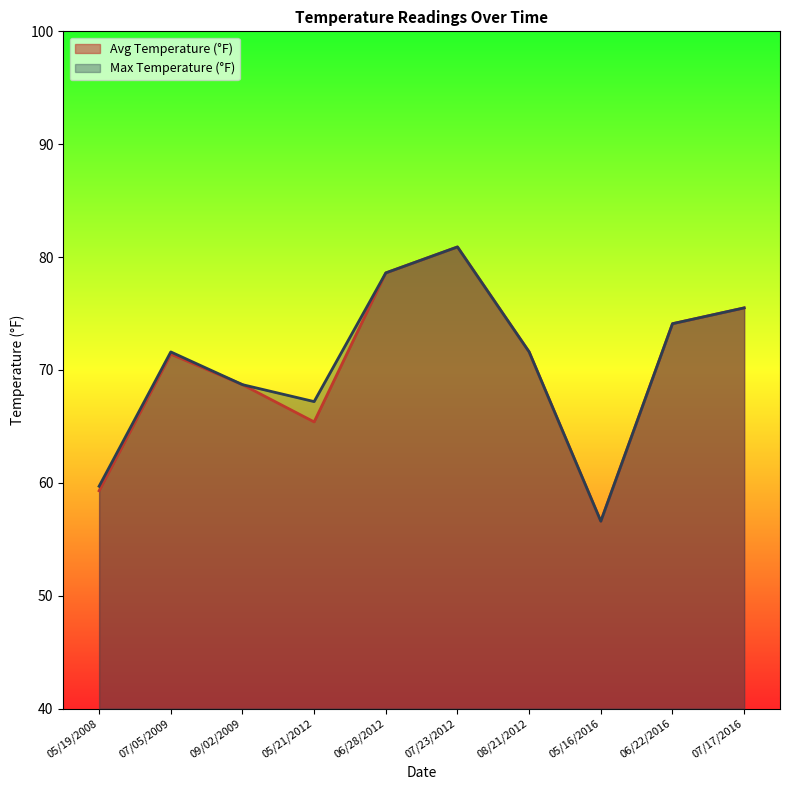

At how many categories does at least one series exceed 72?

4